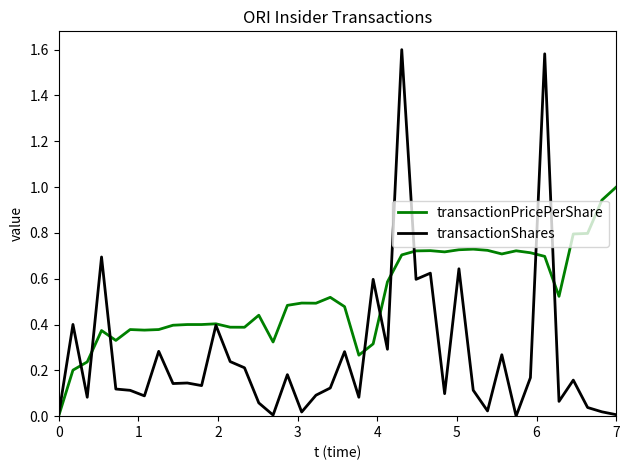

Rank the series by their average value, from highest to lowest.

transactionPricePerShare, transactionShares